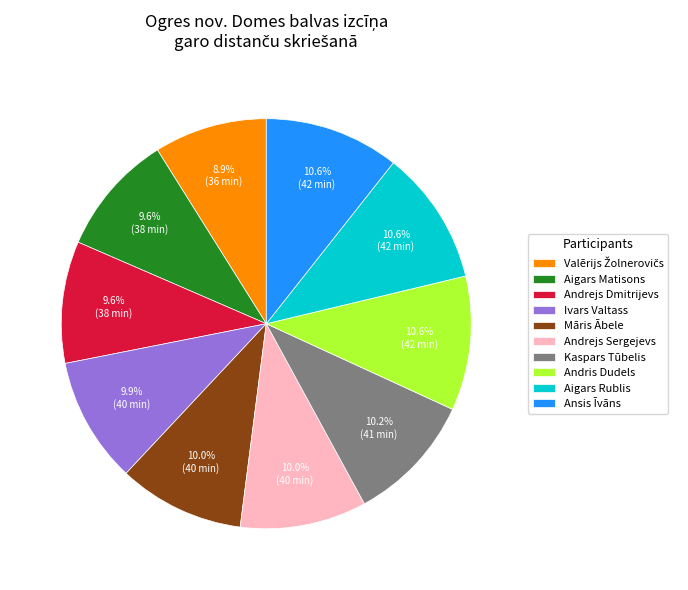

What is the ratio of the value at Aigars Matisons to the value at Andrejs Sergejevs?

1.0